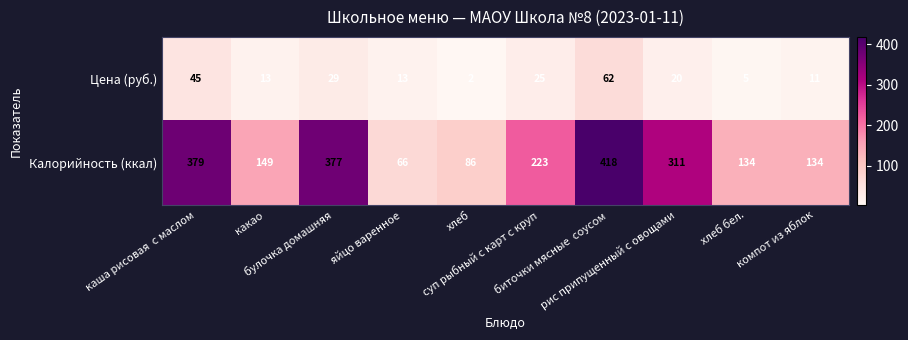

Rank the series by their average value, from lowest to highest.

Цена (руб.), Калорийность (ккал)